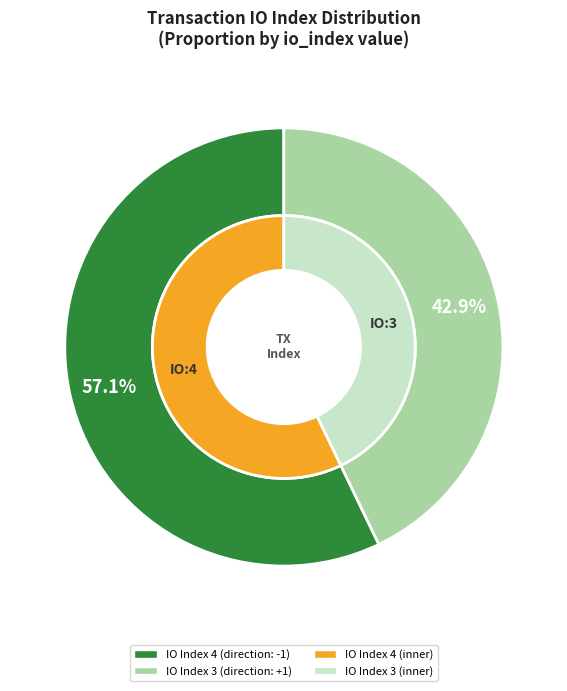

The io_index_4 slice represents 57% of the pie. True or false?

True